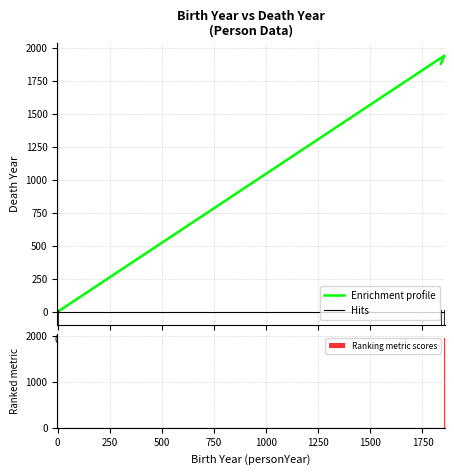

How many data points does each series have?

3